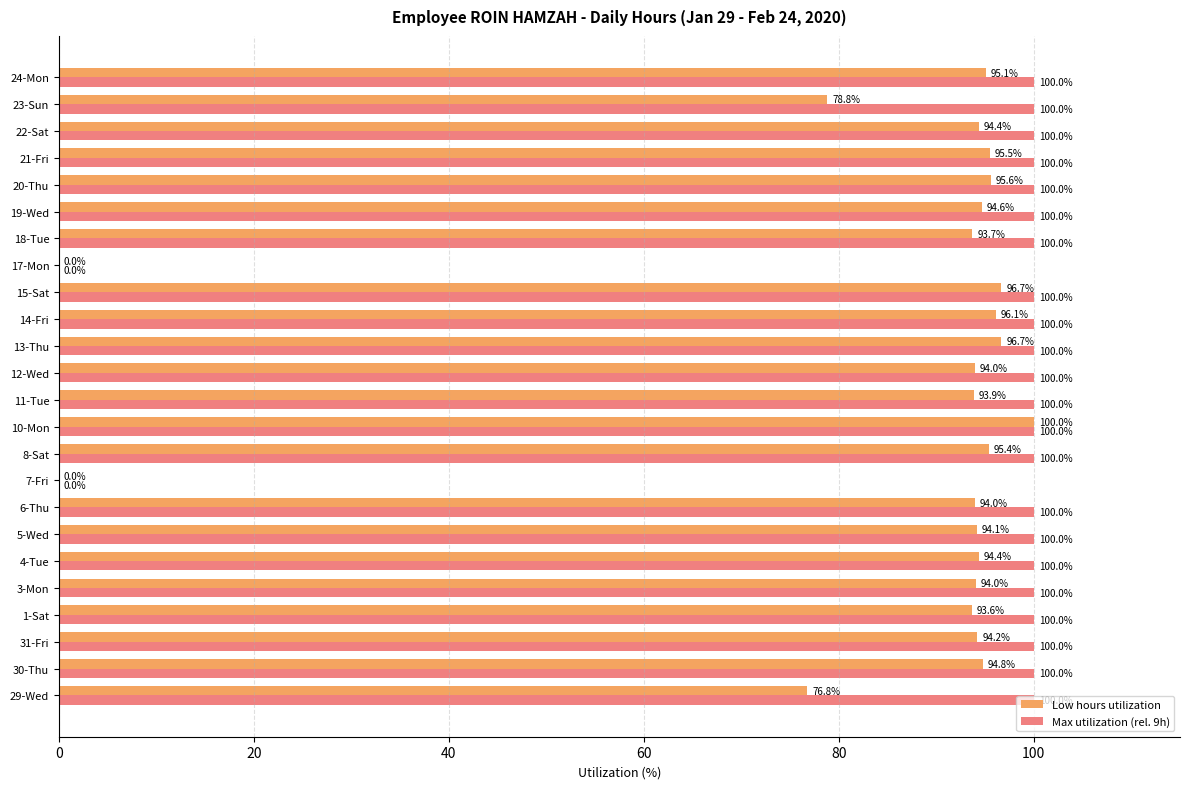

True or false: Max utilization (rel. 9h) has a value of 23.5 at 23-Sun.

False